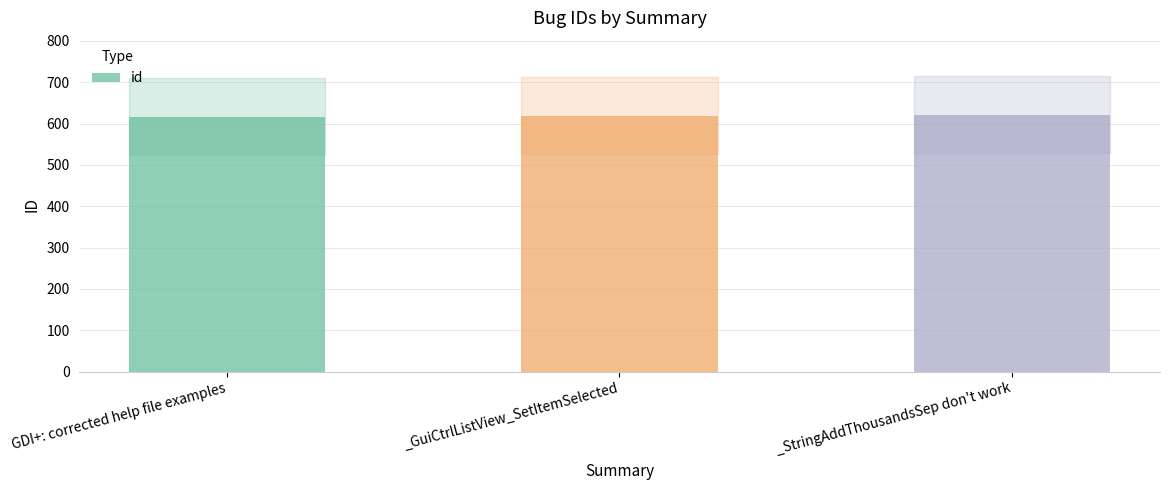

The chart shows a value of 284 at _GuiCtrlListView_SetItemSelected. True or false?

False